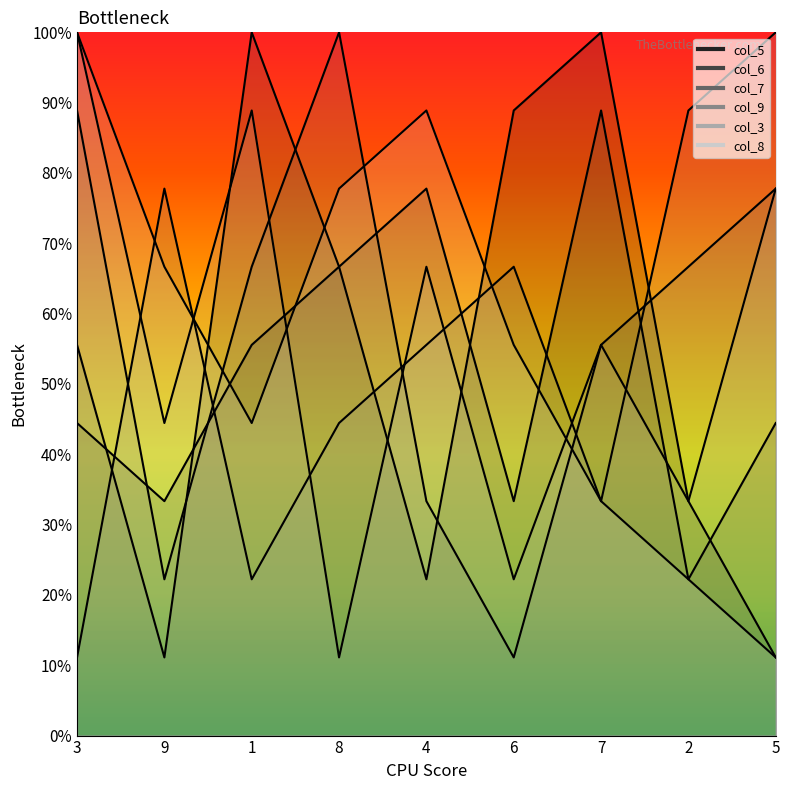

At which category is the sum across all series the highest?

3